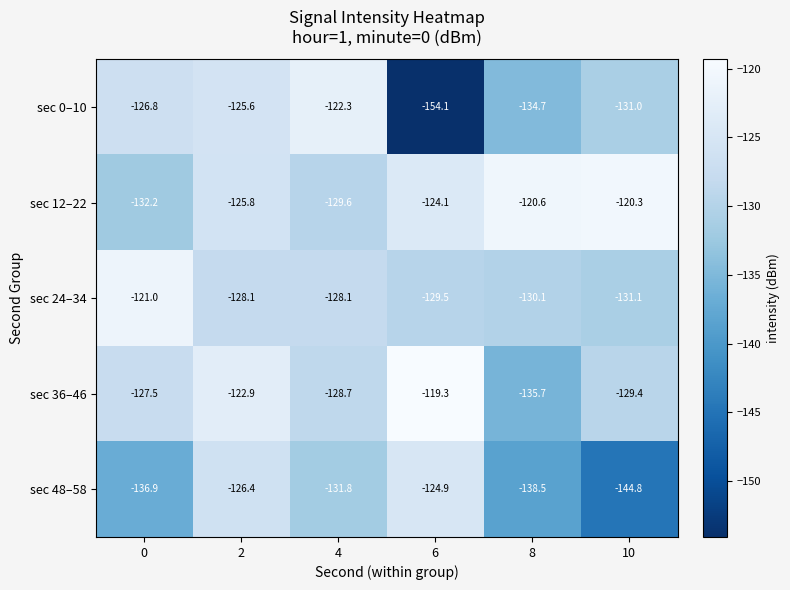

What is the difference between the second highest and minimum values in the sec 36–46 series?

12.8